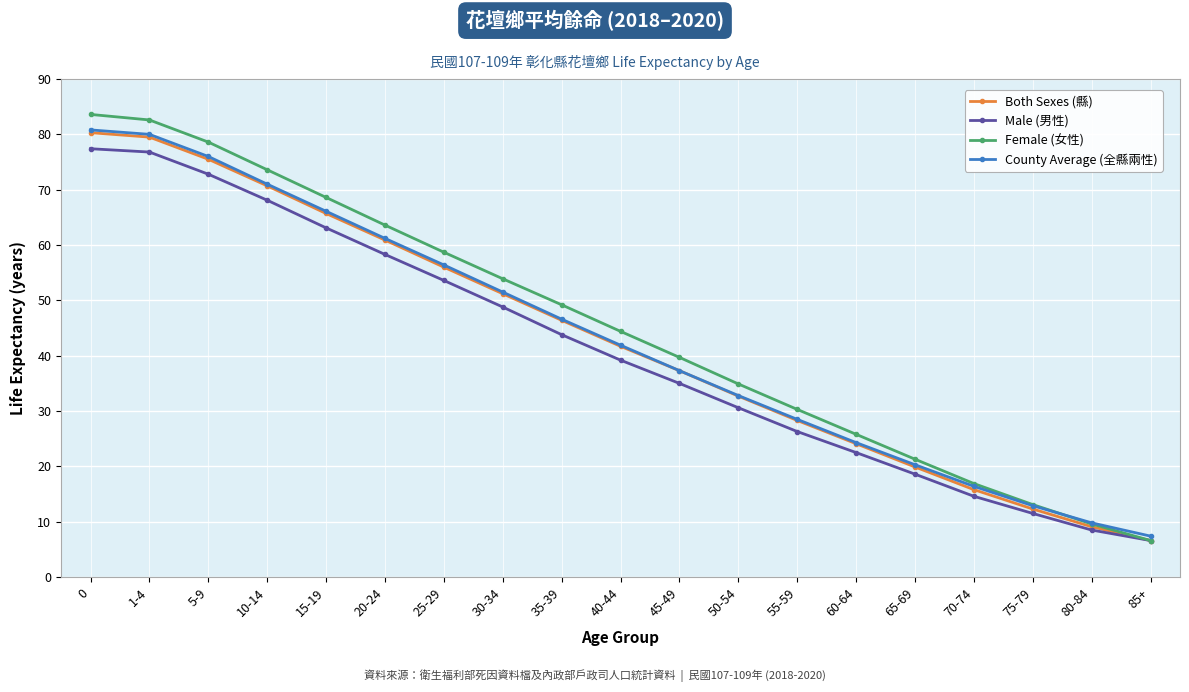

Is the value of Both Sexes (縣) at 15-19 greater than the value of Male (男性) at 85+?

Yes